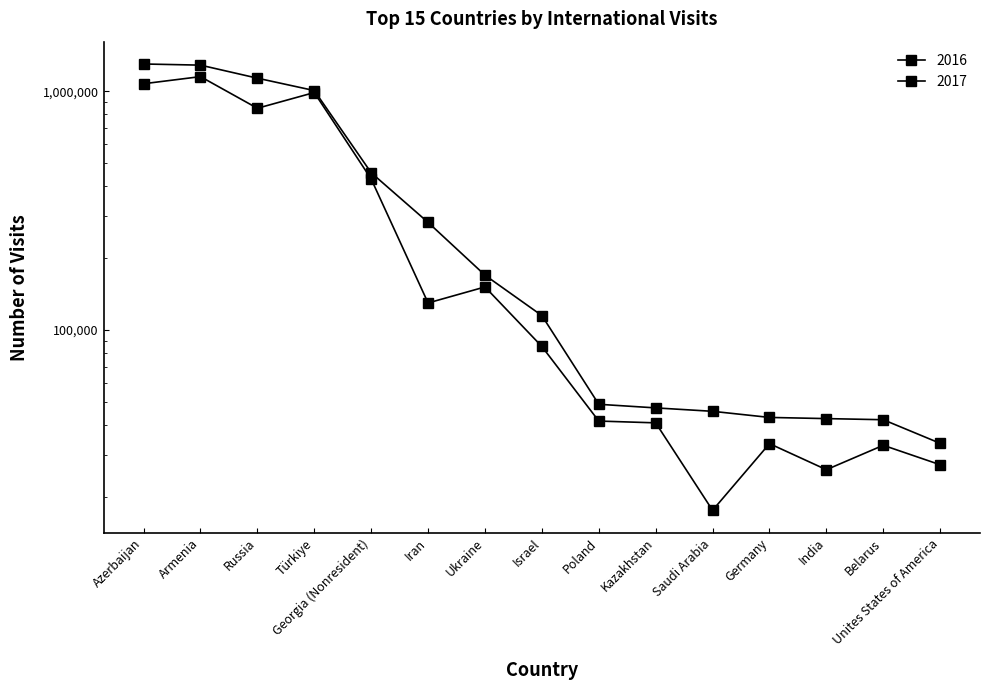

Reading left to right, transcribe all the data shown in this chart.

2016: 1075820	1152234	849265	988312	429343	129933	151630	85398	41609	40895	17593	33469	26031	32939	27304
2017: 1301556	1287168	1135057	1007276	456132	282549	169862	115040	48913	47241	45708	43090	42605	42149	33569